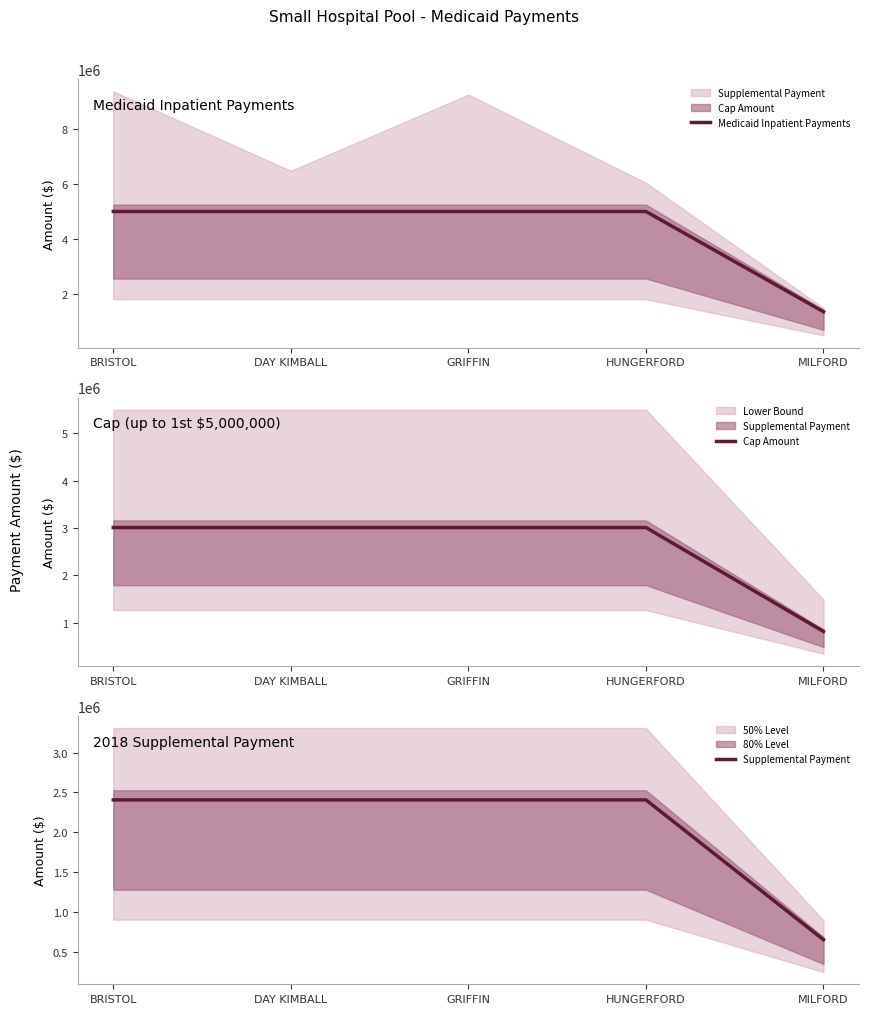

What position from the right is GRIFFIN?

3